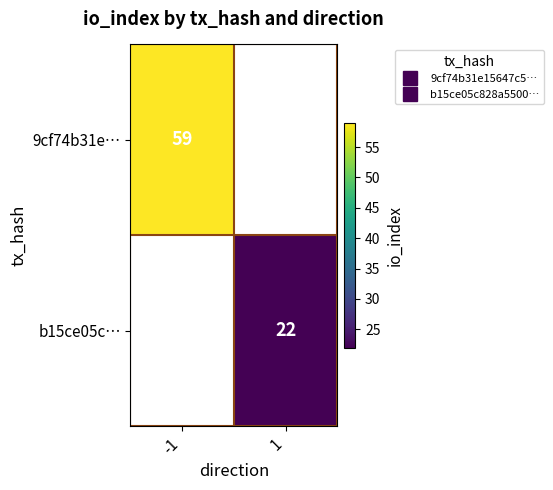

Where is 9cf74b31e… nearest to the value 59?

-1